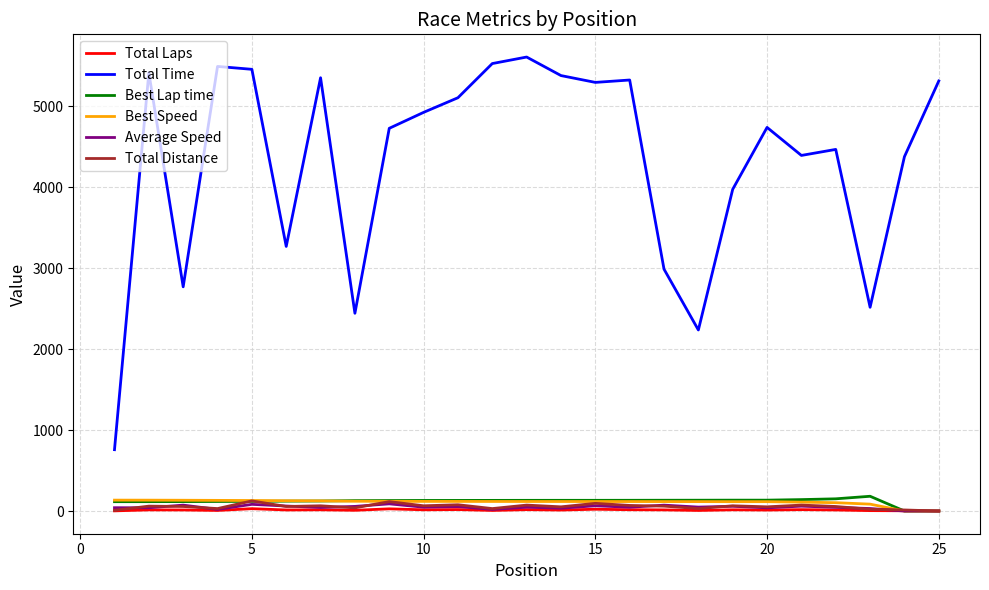

Which series has the widest spread of values?

Total Time